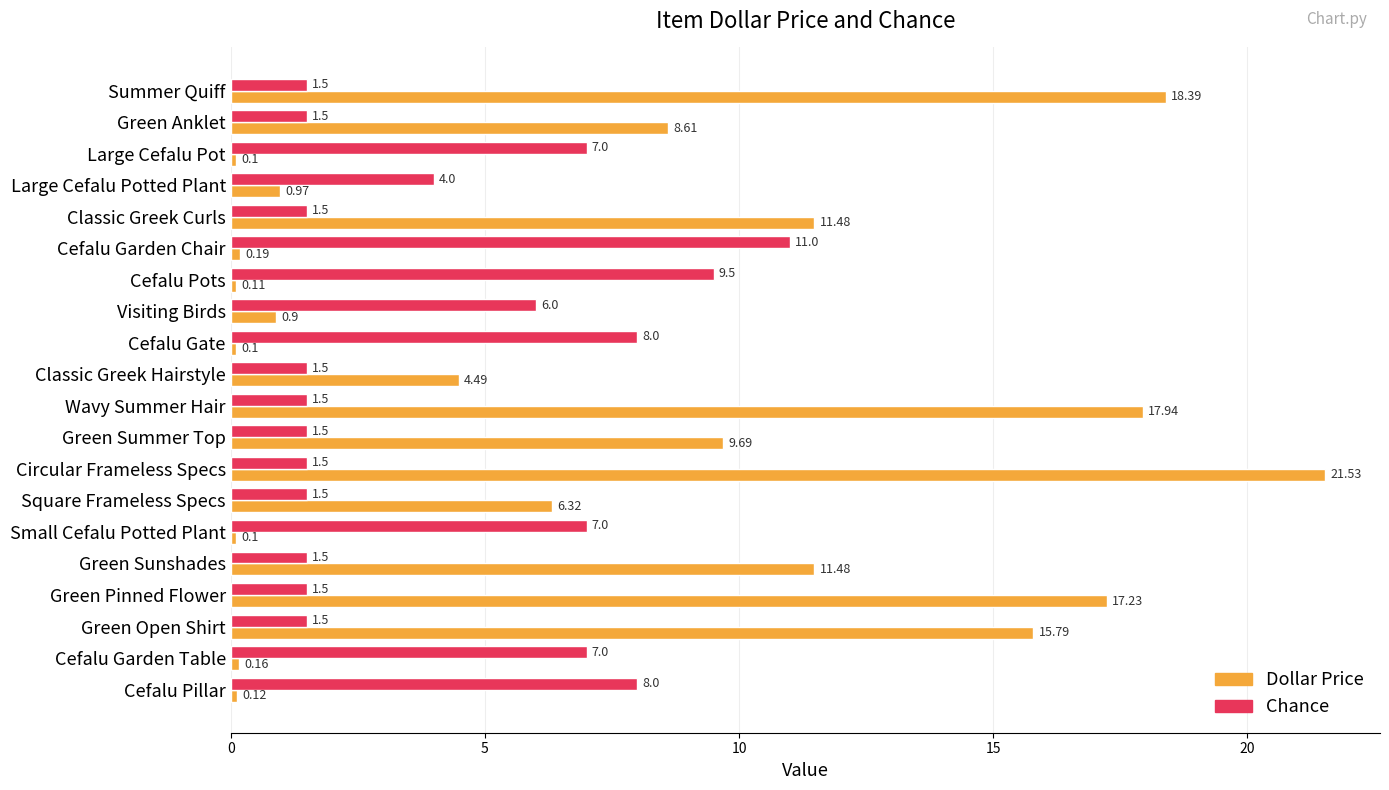

List the series in order of their overall mean, highest first.

Dollar Price, Chance